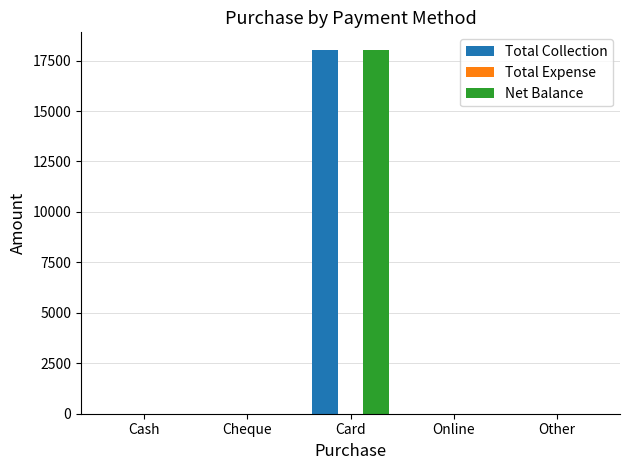

Are the bars grouped side by side (vs. stacked)?

Yes